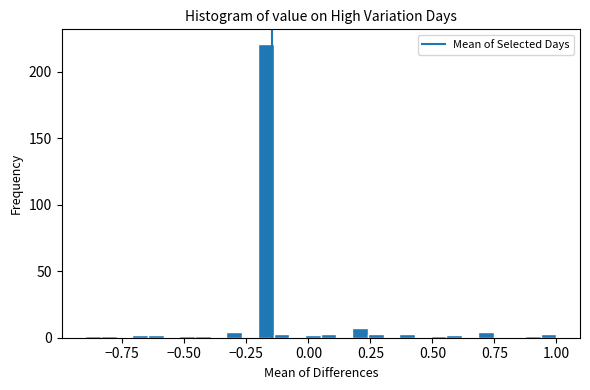

Around what value on the x-axis is the tallest bar? Give the approximate position of its centre, as read against the axis.

-0.15